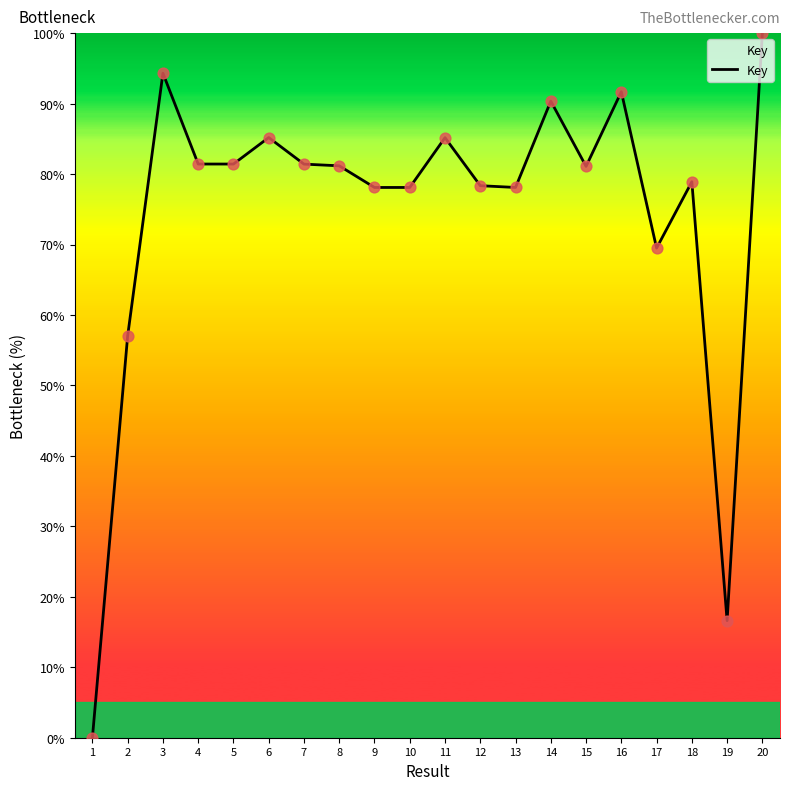

What is the change in value from 3 to 18?

-15.4